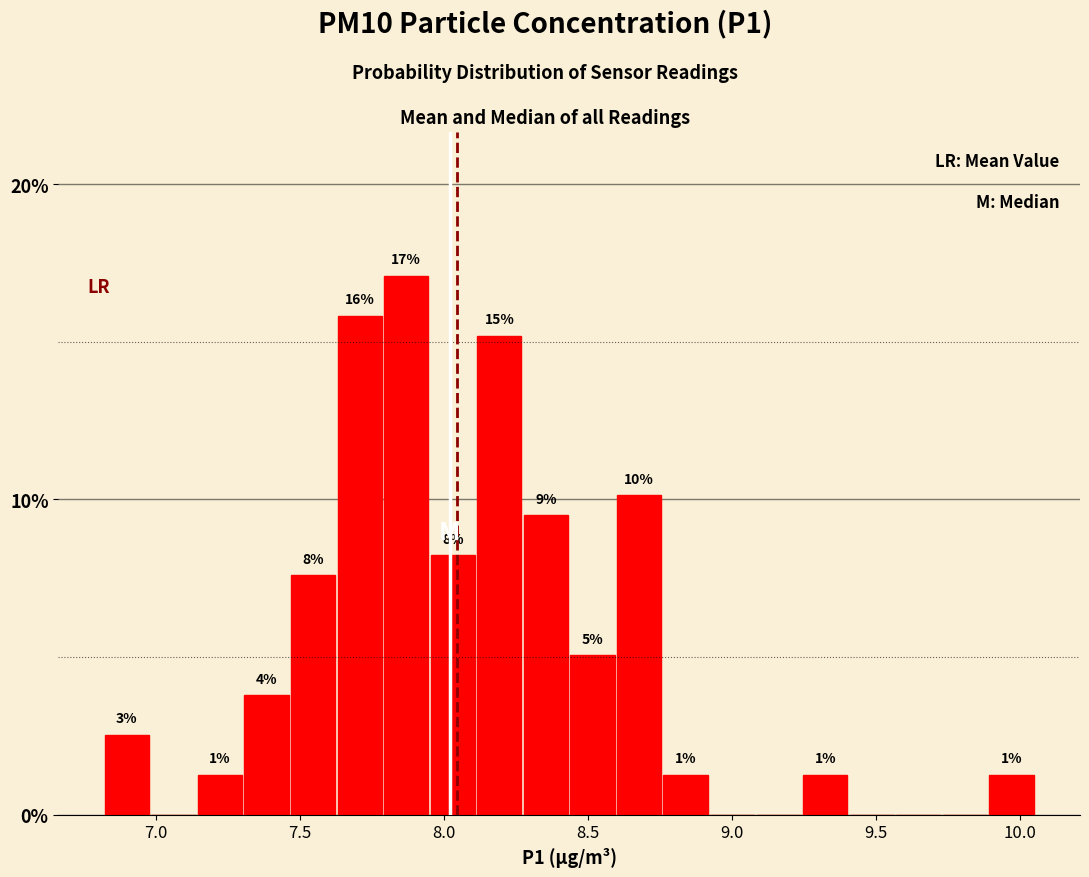

Around what value on the x-axis is the tallest bar? Give the approximate position of its centre, as read against the axis.

7.85